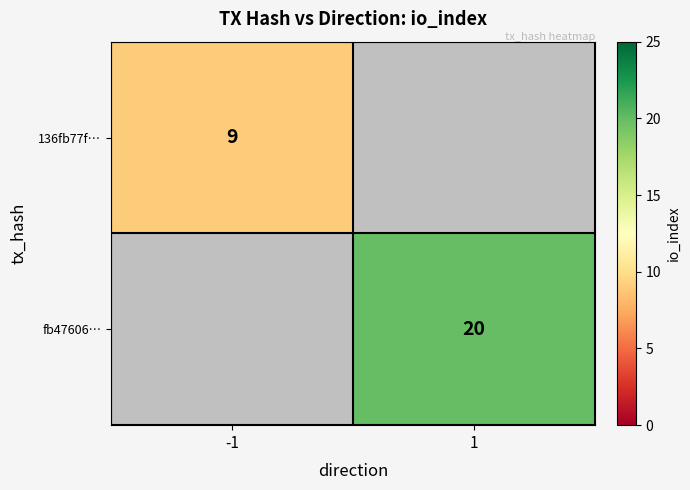

The value of fb47606… at 1 is 28. True or false?

False